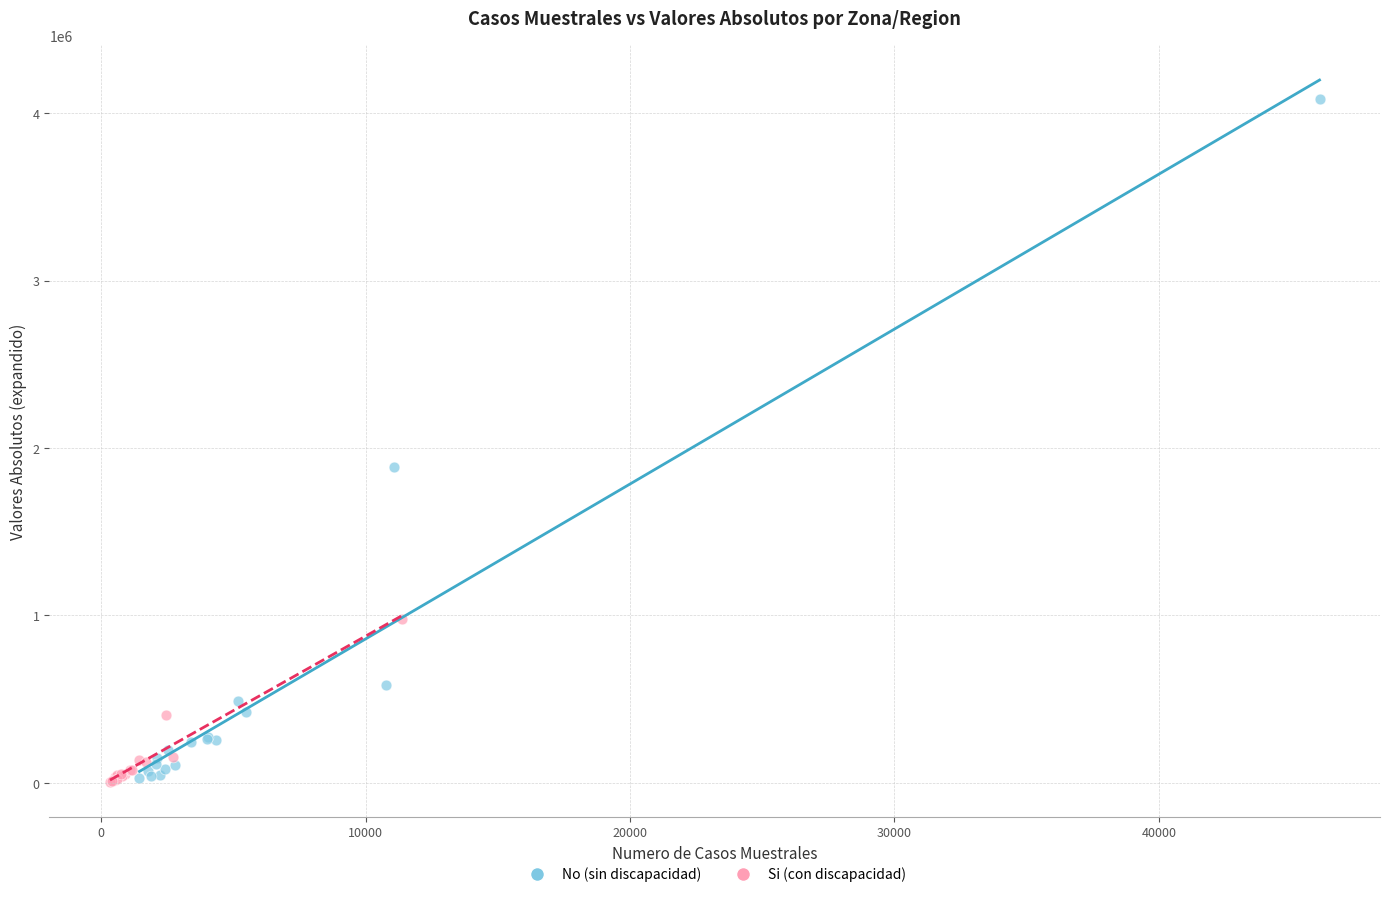

Which series has the largest Y range (max minus min)?

No (sin discapacidad)